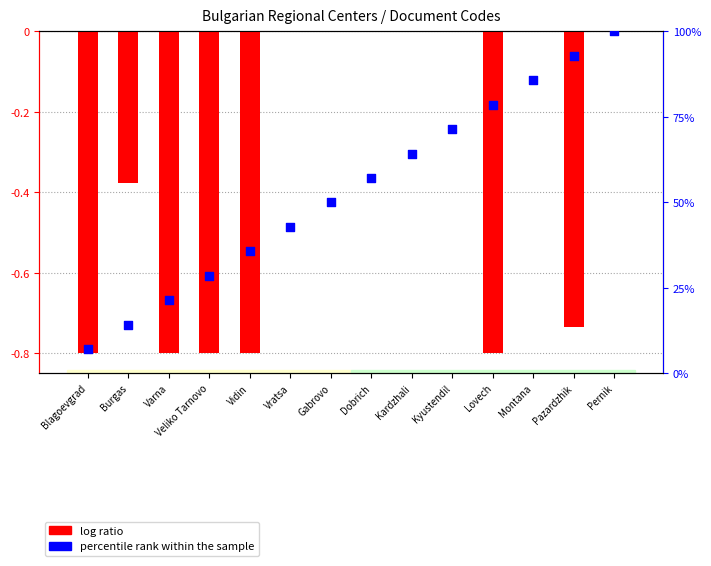

Which series has the largest Y range (max minus min)?

percentile rank within the sample